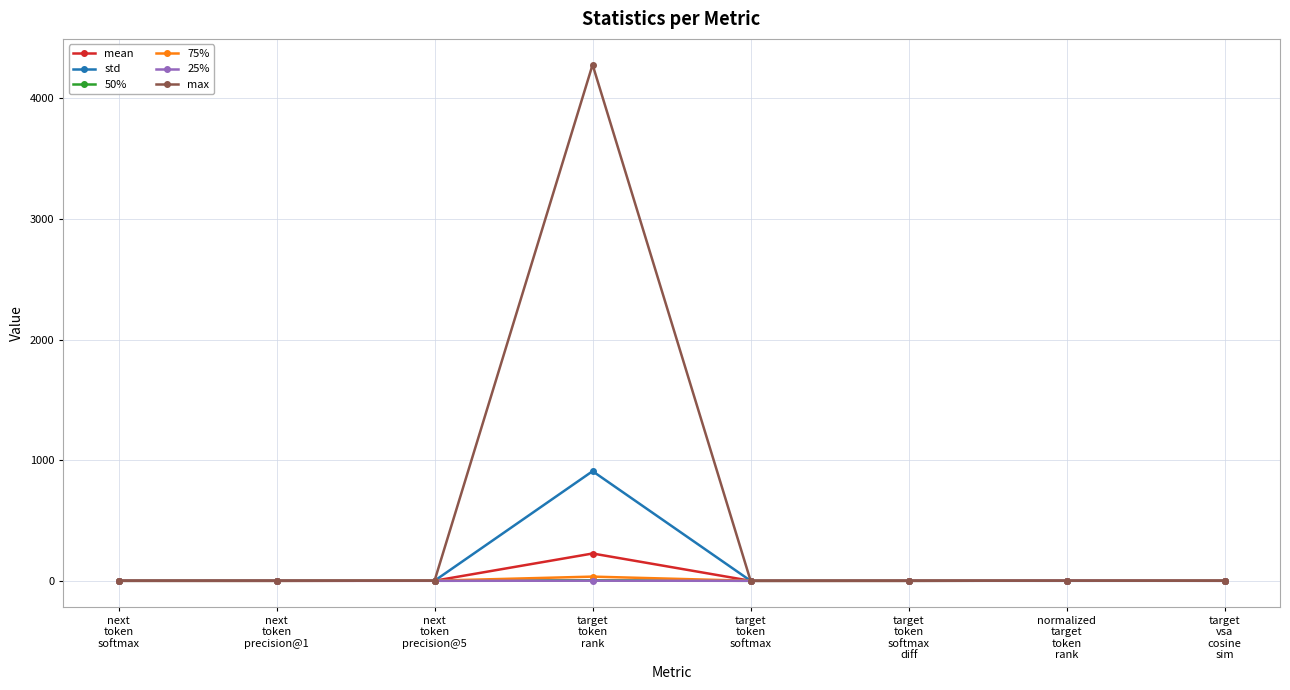

What is the label of the 1st point from the left?

next
token
softmax